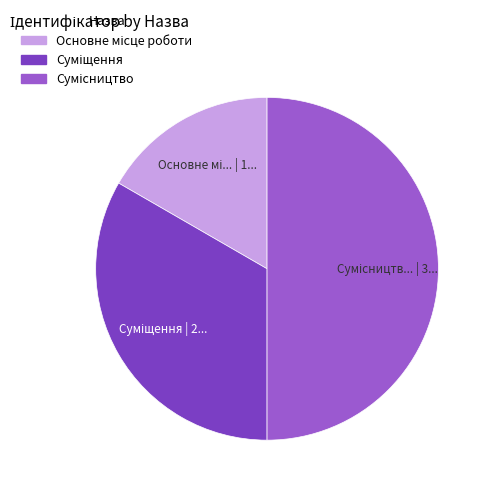

How many segments does this pie chart have?

3